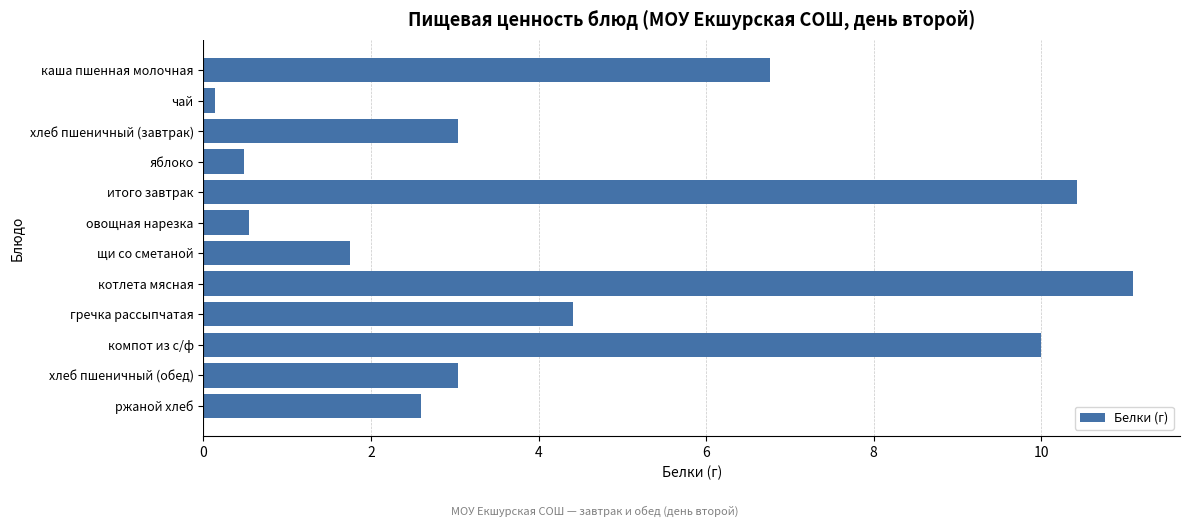

How many categories are shown in the chart?

12